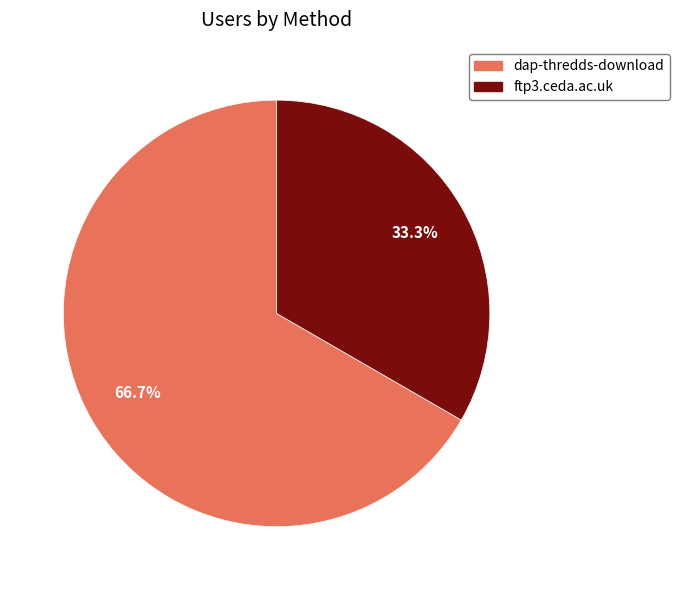

How many slices are in this pie chart?

2